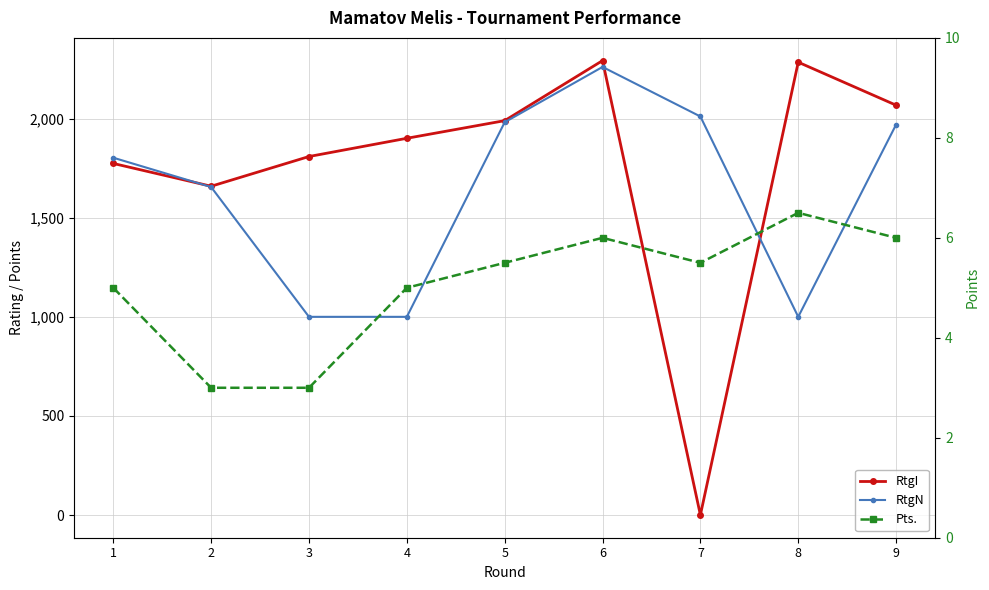

How many Pts. values are between 5 and 6?

6